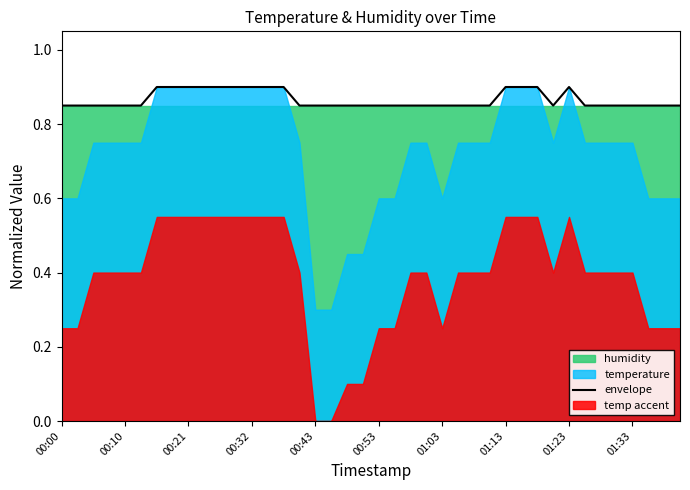

What is the maximum value for envelope?

0.9